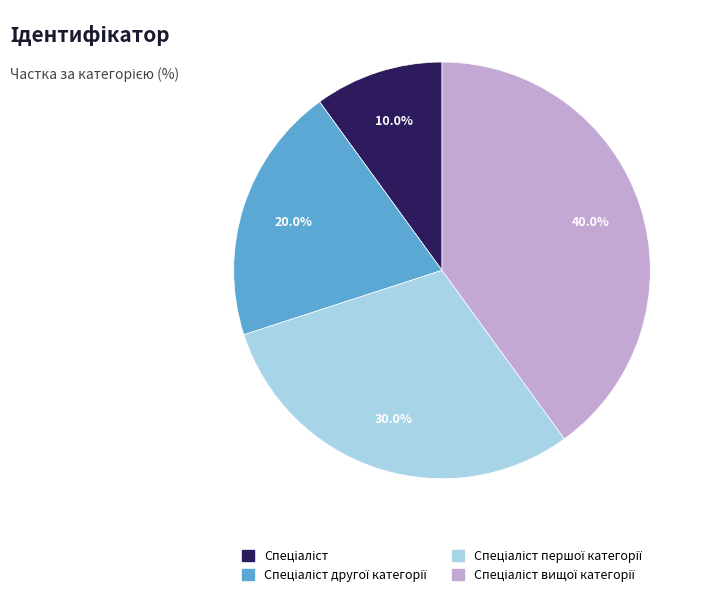

Does any single category account for the majority?

No